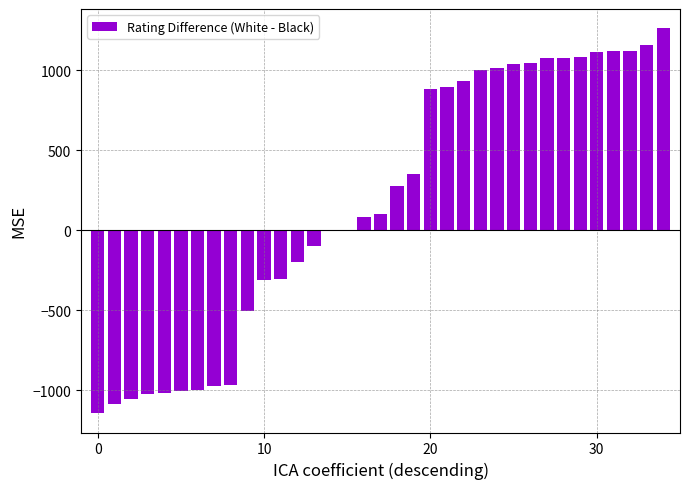

What is the sum of all values?

5897